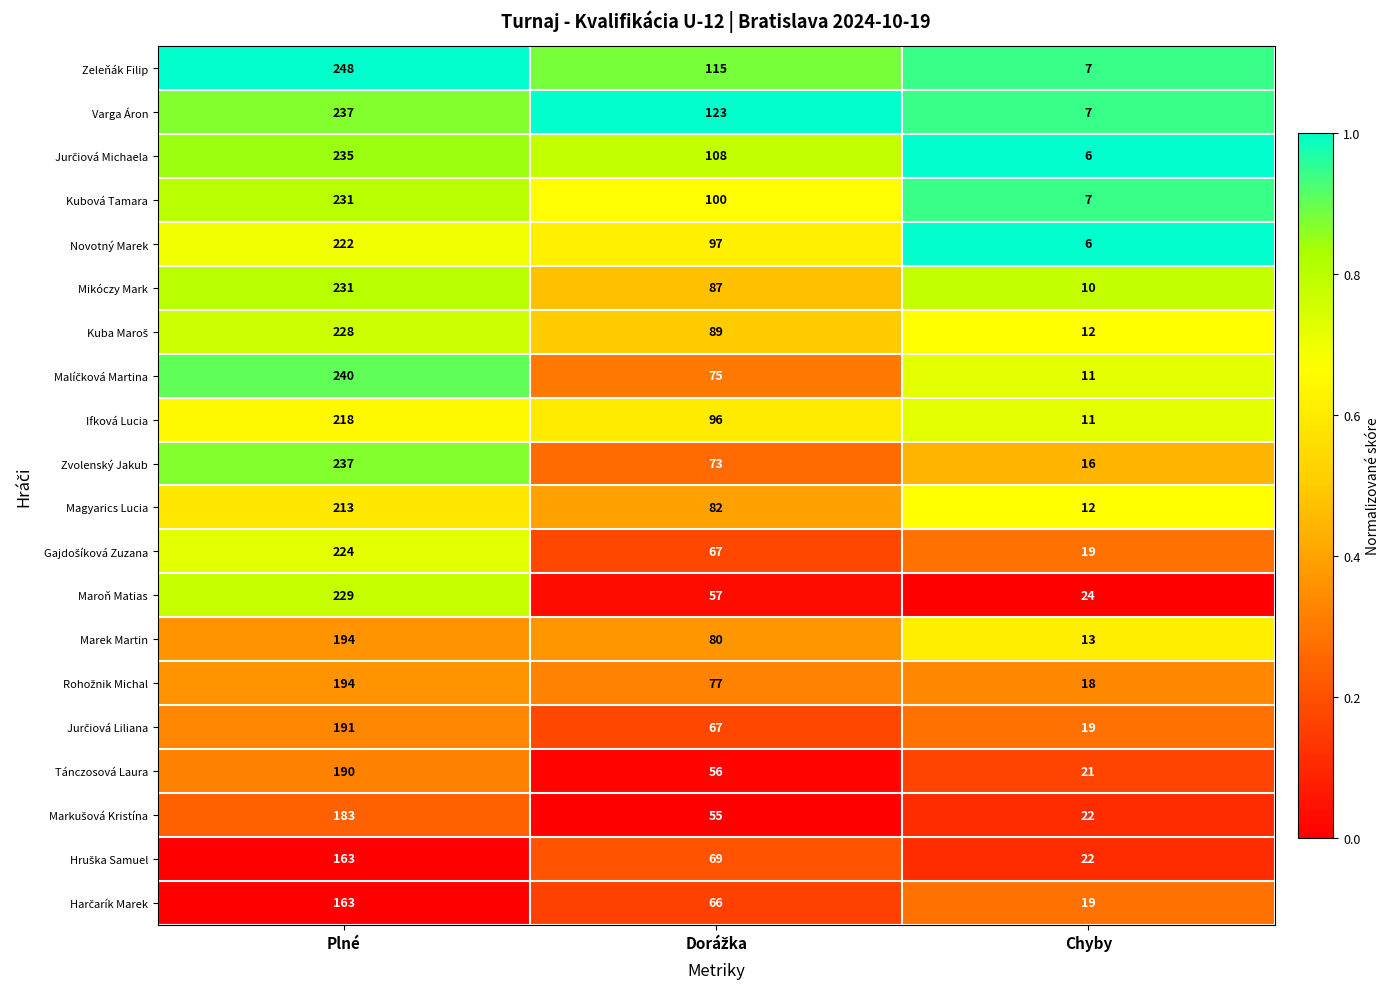

Which series changed the most between Plné and Chyby?

Zeleňák Filip